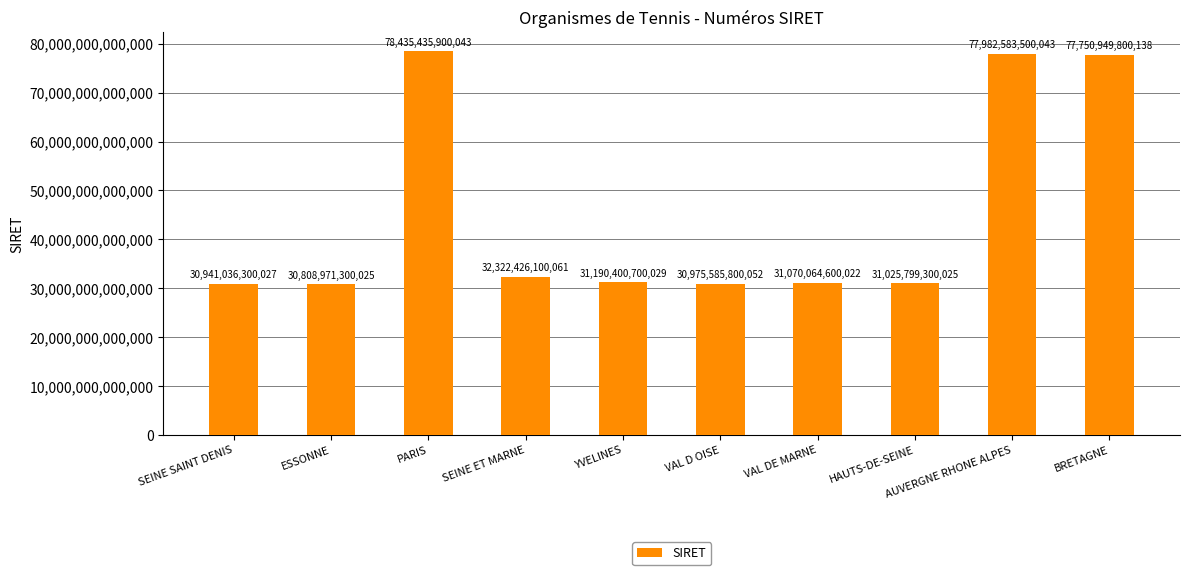

What is the difference between the maximum and minimum values?

47626464600018